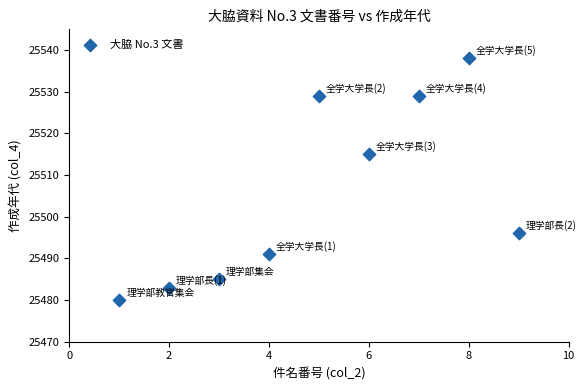

What Y value in the scatter plot is closest to 25509?

25515